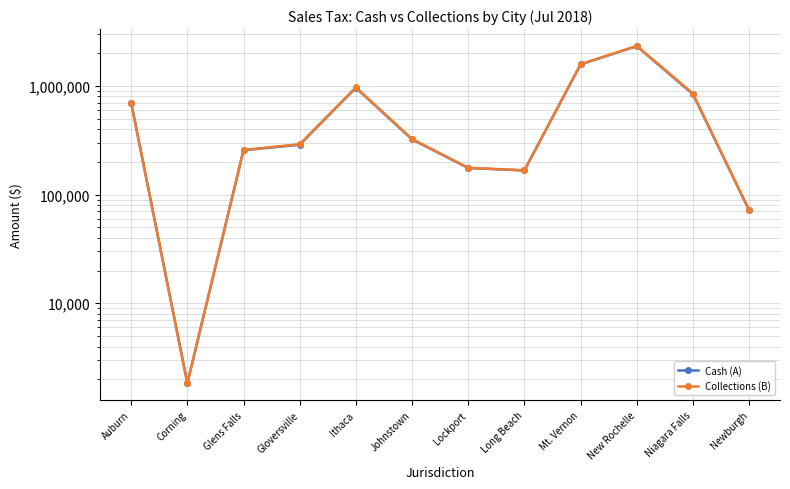

Which series has the widest spread of values?

Collections (B)